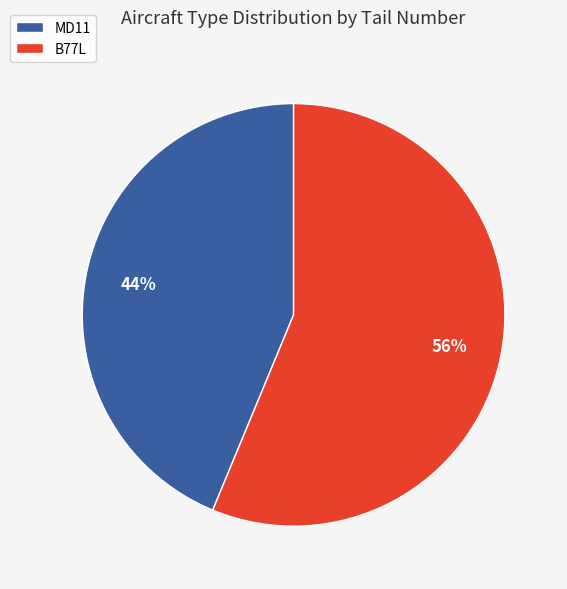

To the nearest percent, what portion does MD11 represent?

44%